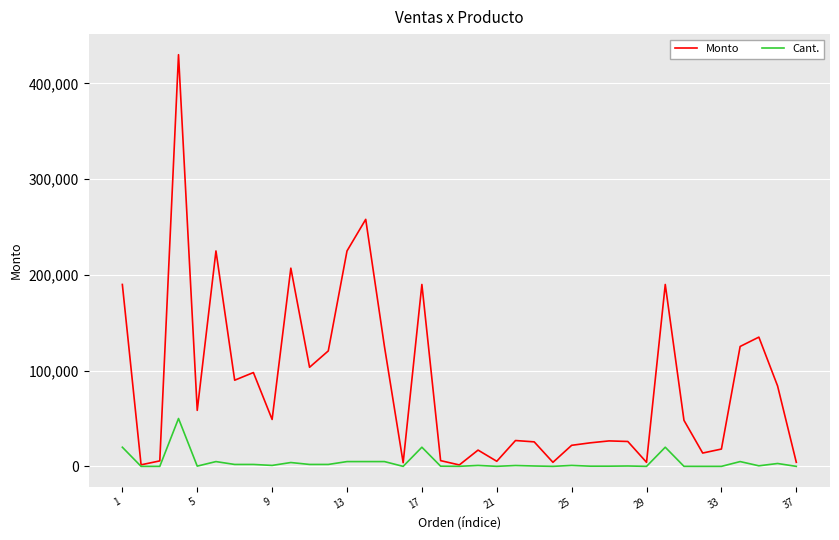

How many lines are shown in the chart?

2